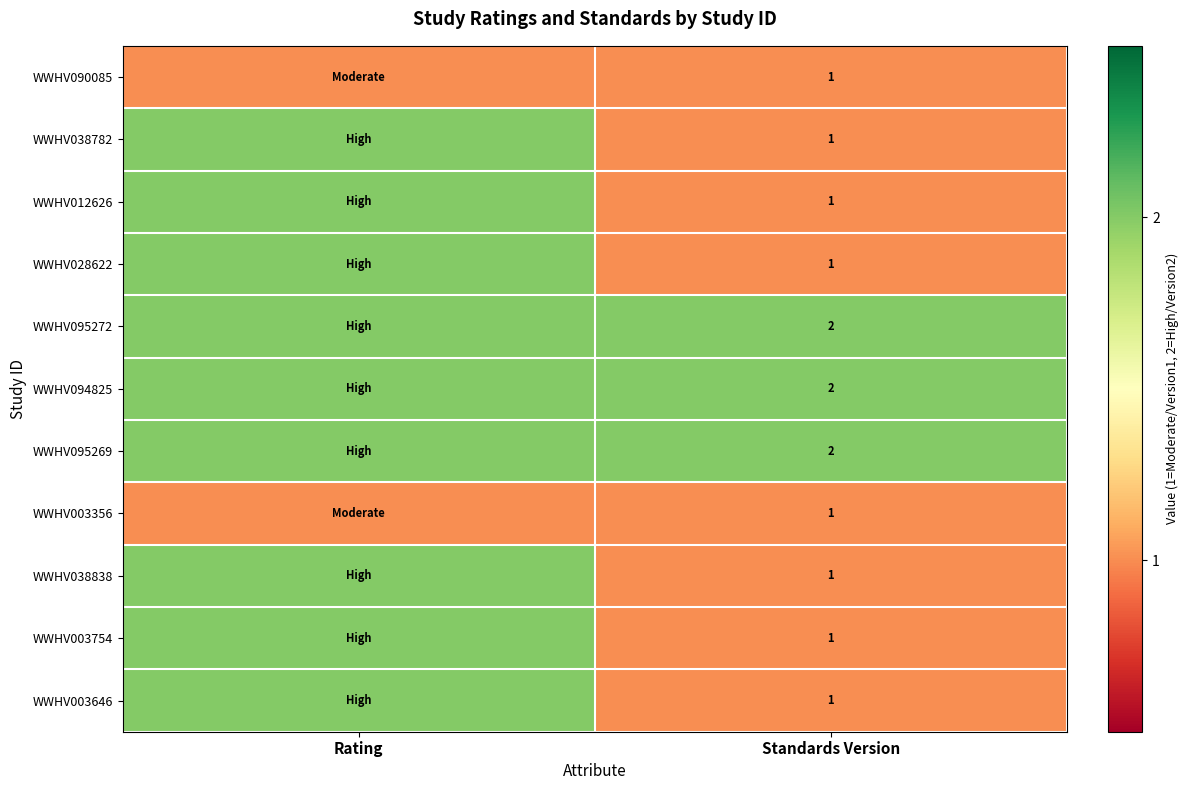

At how many categories does at least one series exceed 1?

2